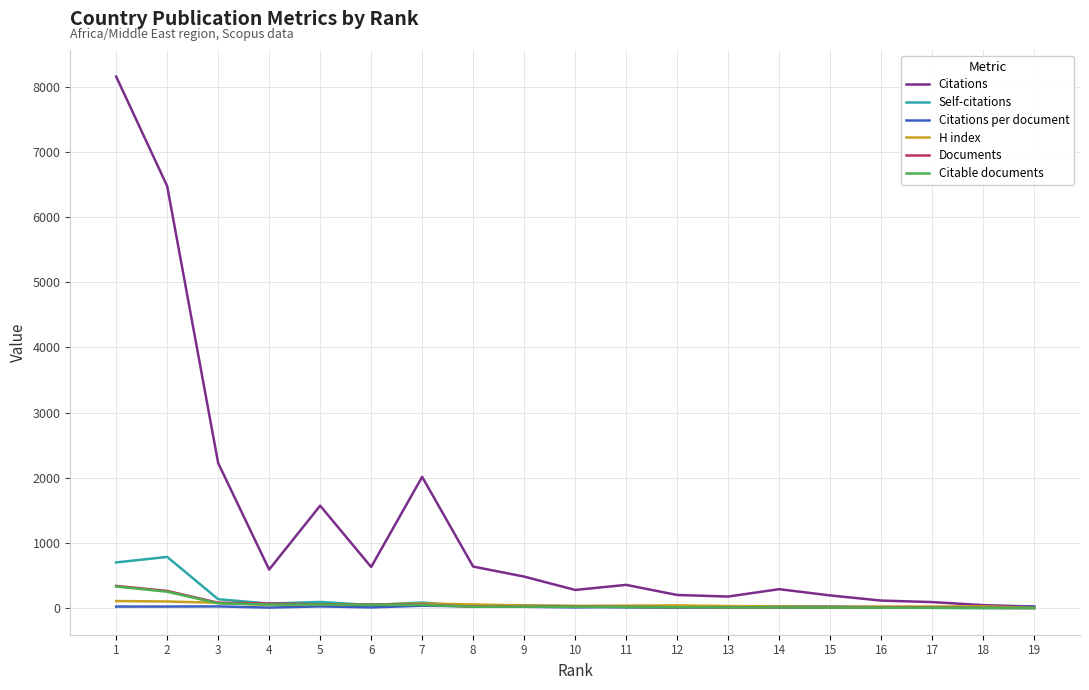

What are all the series names shown in the legend?

Citations, Self-citations, Citations per document, H index, Documents, Citable documents